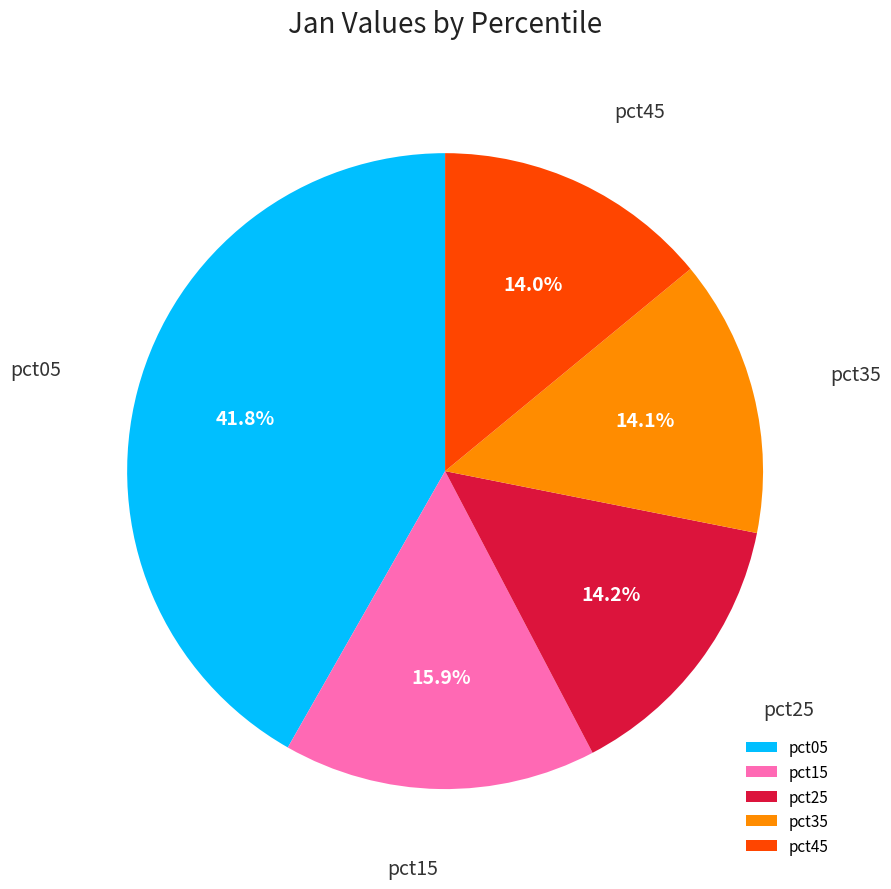

To the nearest percent, what portion does pct25 represent?

14%